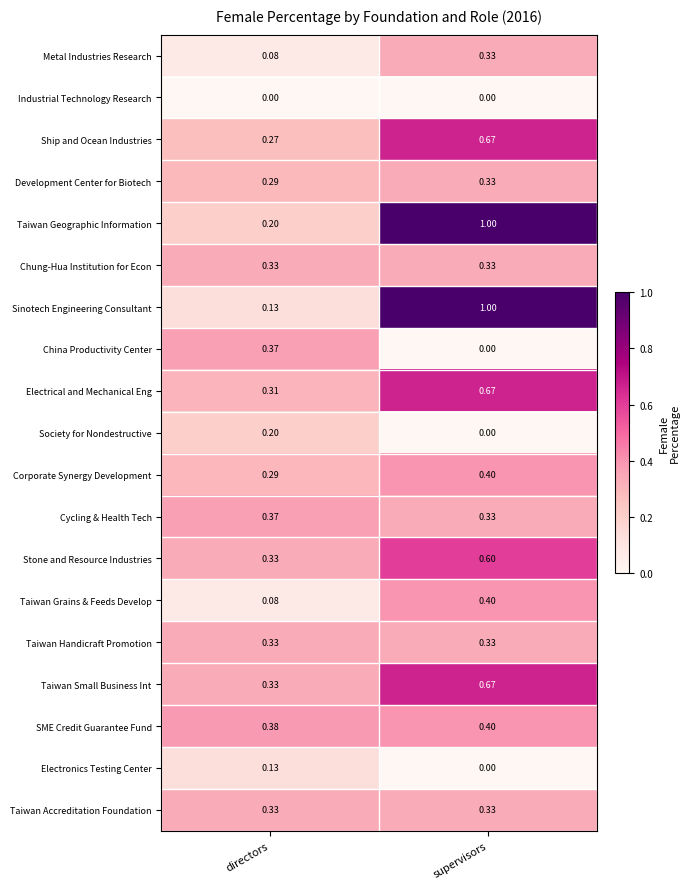

Which category has the lowest value in the Stone and Resource Industries series?

directors